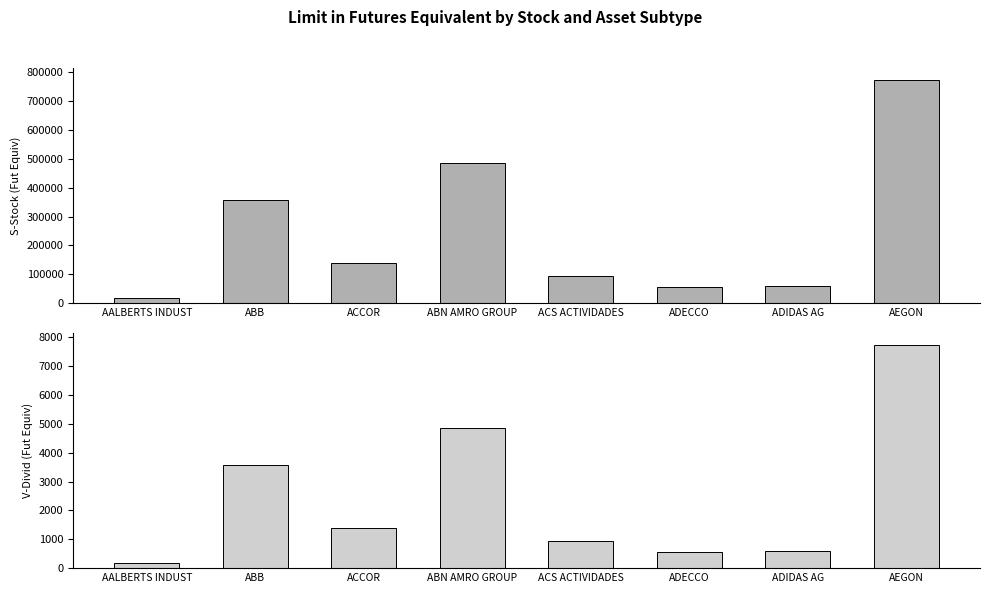

What are all the series names shown in the legend?

S-Stock, V-Divid